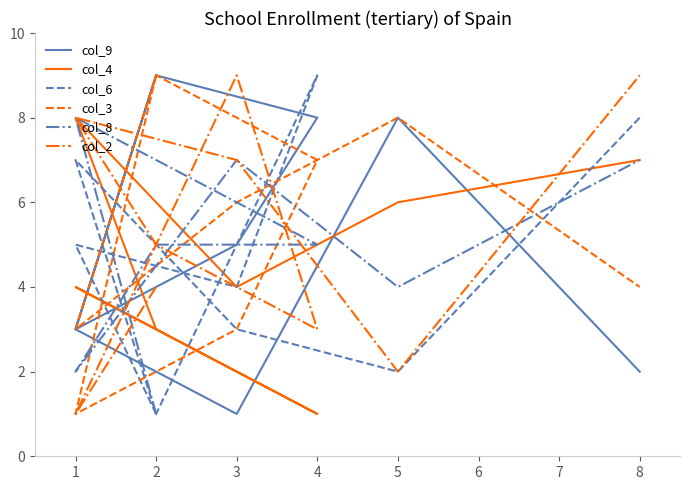

What is the average value of the col_8 series?

5